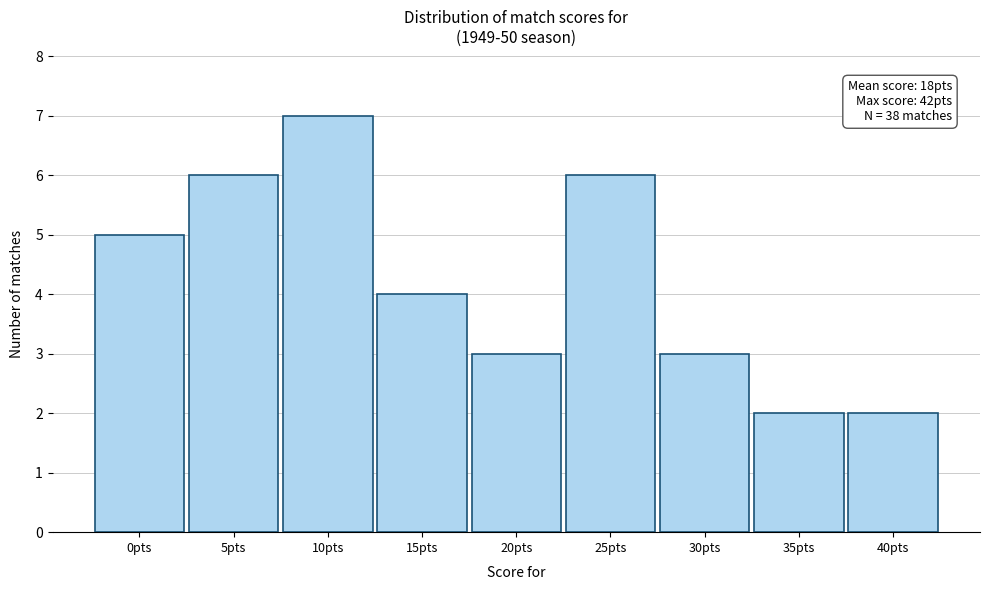

Reading left to right, transcribe all the data shown in this chart.

5	6	7	4	3	6	3	2	2